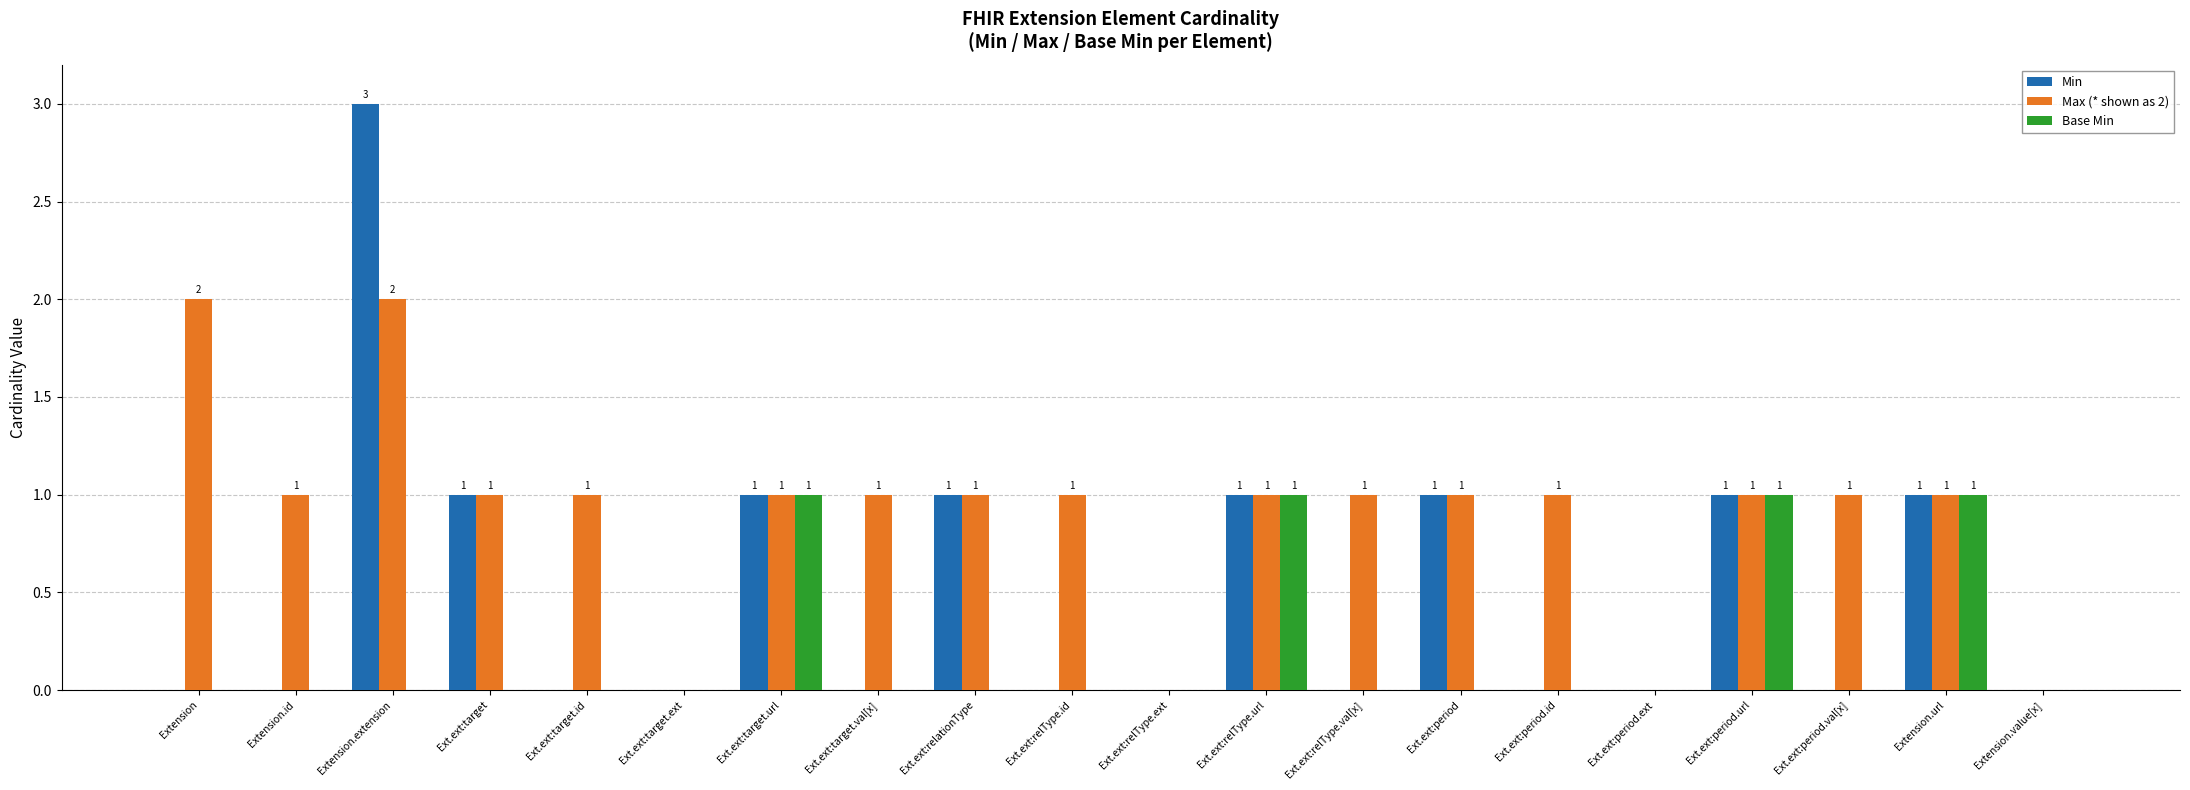

At which label does Min reach its peak?

Extension.extension